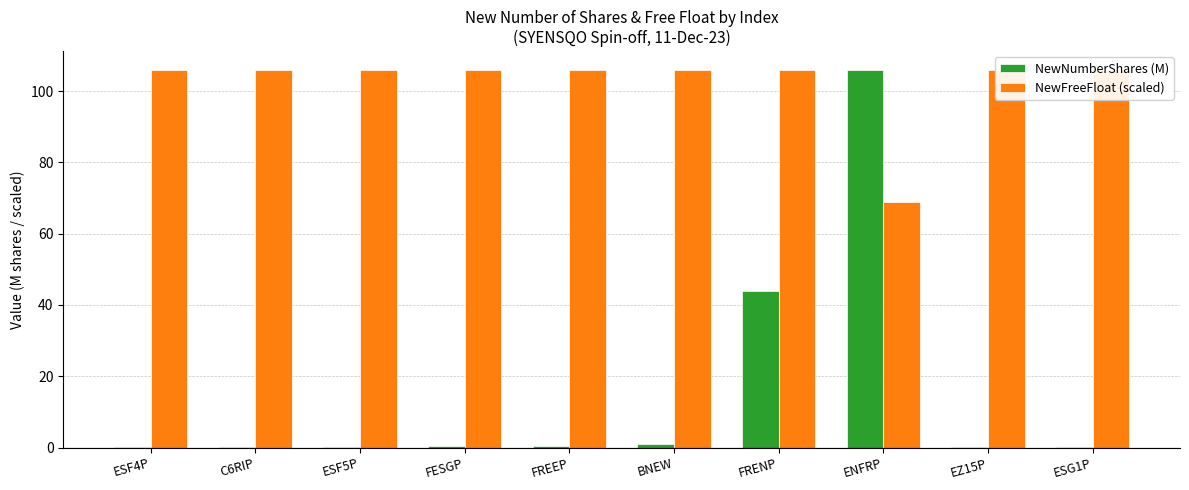

The value of NewFreeFloat (scaled) at ESF4P is 105.9. True or false?

True